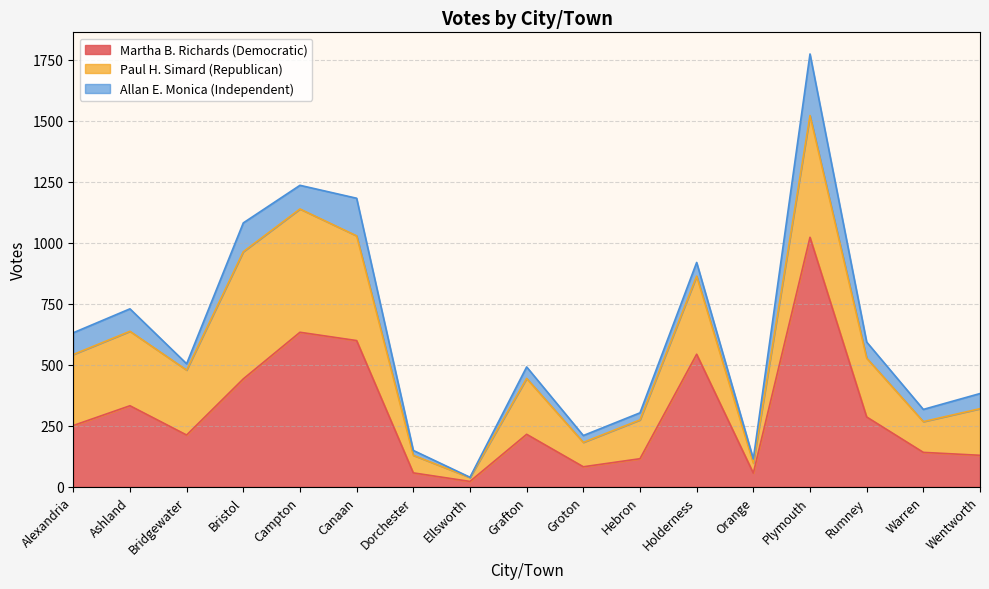

Between which two adjacent categories do Paul H. Simard (Republican) and Martha B. Richards (Democratic) first intersect?

Alexandria and Ashland